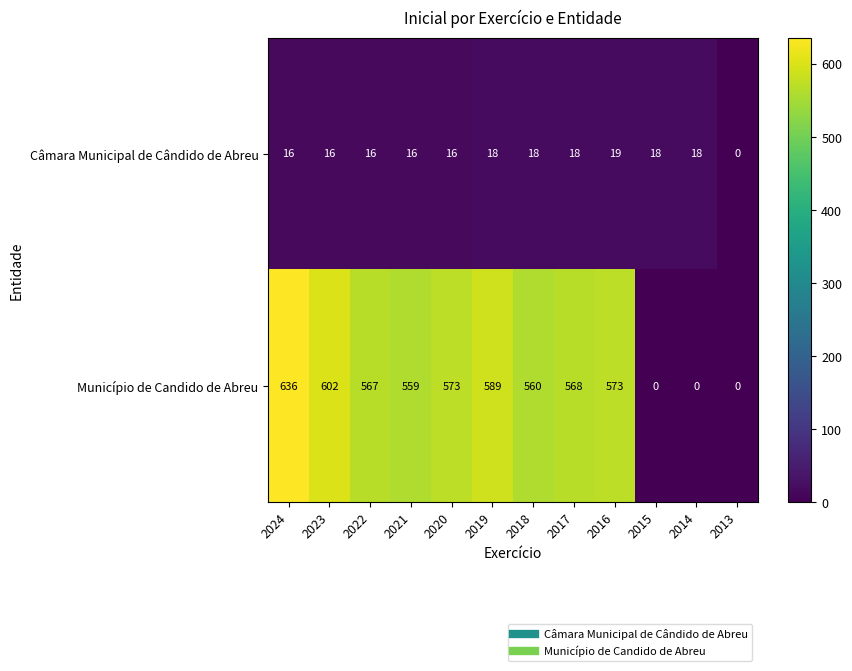

What is the total value across all series at 2020?

589